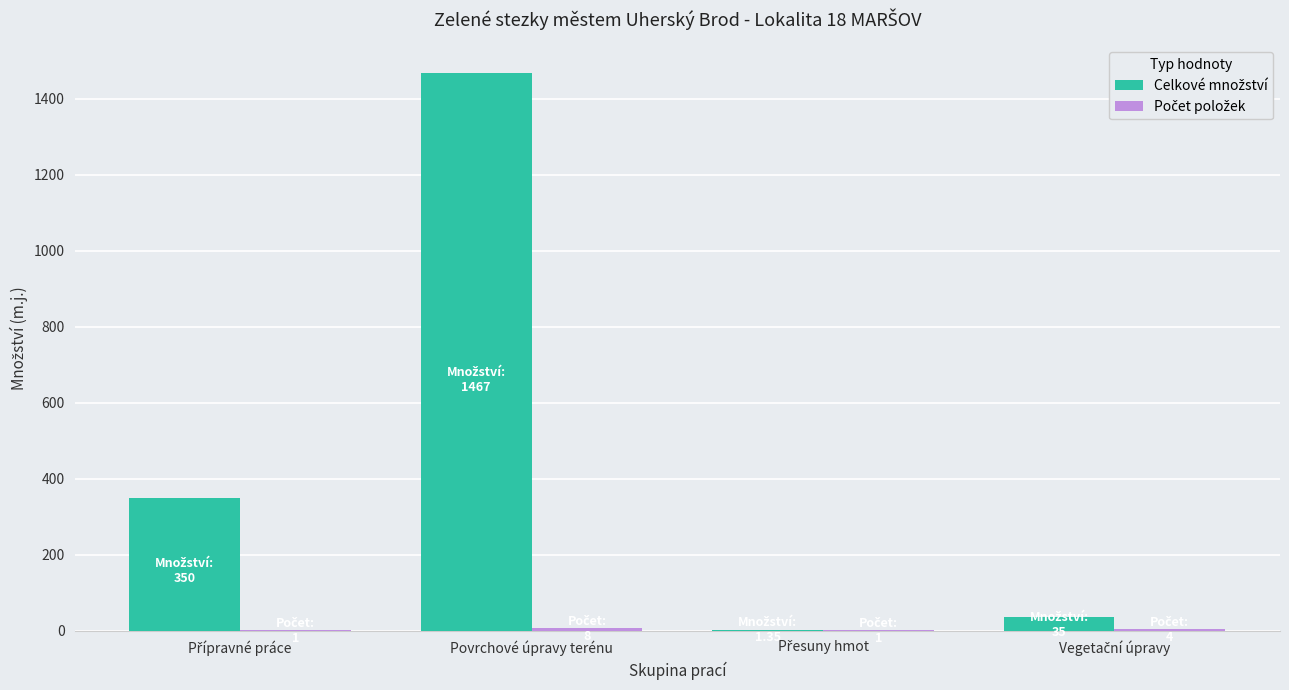

Count the number of categories in the chart.

4